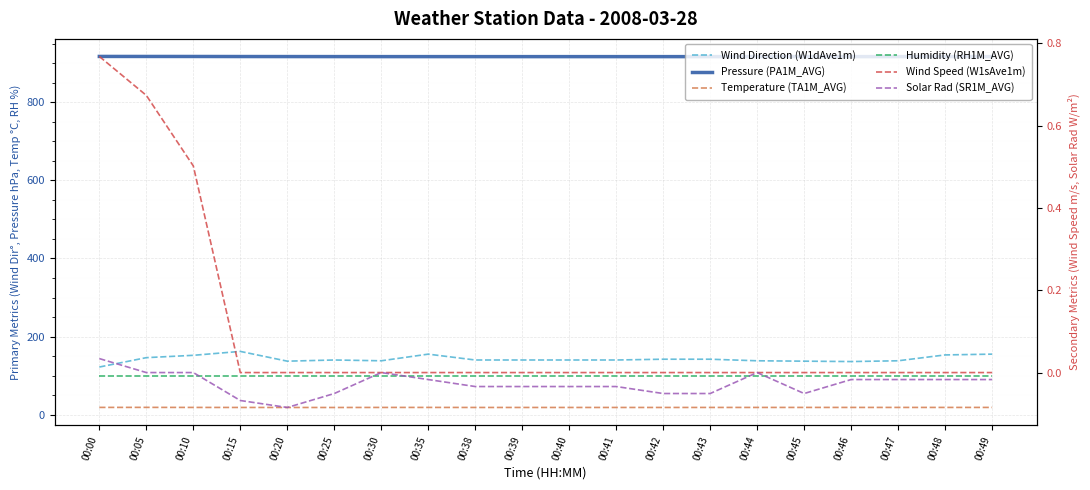

What is the difference between the second highest and second lowest values in the Wind Direction (W1dAve1m) series?

19.0